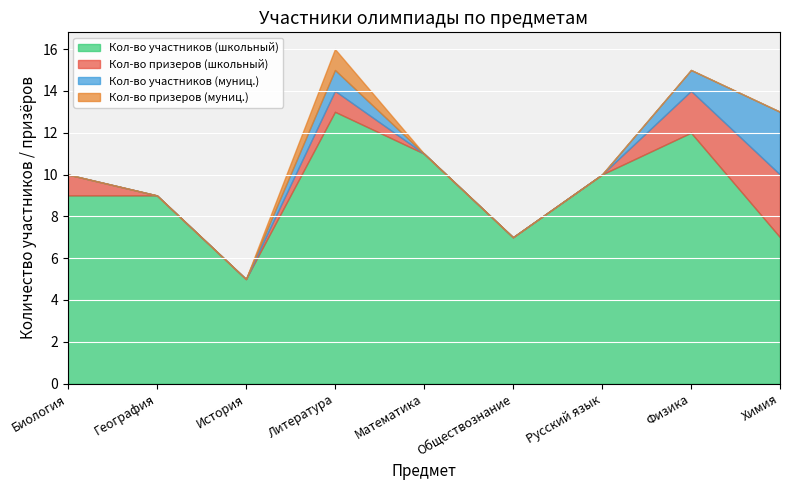

Reading left to right, transcribe all the data shown in this chart.

Кол-во участников (школьный): Биология=9	География=9	История=5	Литература=13	Математика=11	Обществознание=7	Русский язык=10	Физика=12	Химия=7
Кол-во призеров (школьный): Биология=1	География=0	История=0	Литература=1	Математика=0	Обществознание=0	Русский язык=0	Физика=2	Химия=3
Кол-во участников (муниц.): Биология=0	География=0	История=0	Литература=1	Математика=0	Обществознание=0	Русский язык=0	Физика=1	Химия=3
Кол-во призеров (муниц.): Биология=0	География=0	История=0	Литература=1	Математика=0	Обществознание=0	Русский язык=0	Физика=0	Химия=0